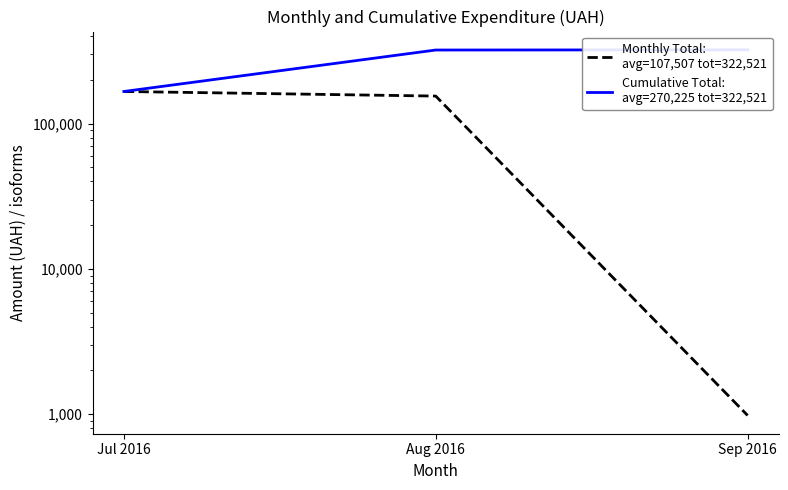

What is the smallest value displayed?

979.2